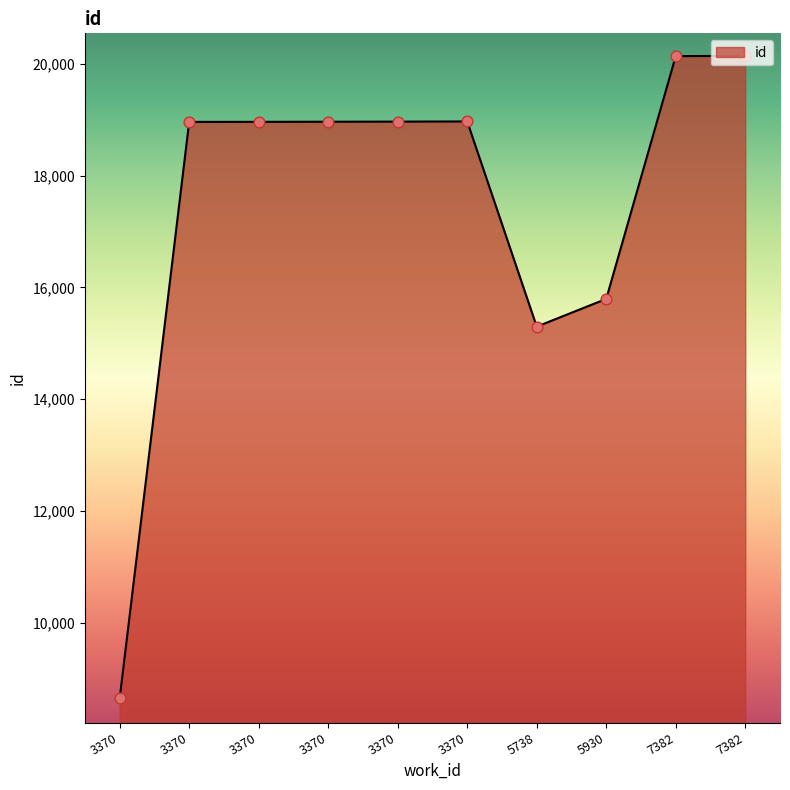

Between 5738 and 3370, which is larger?

3370